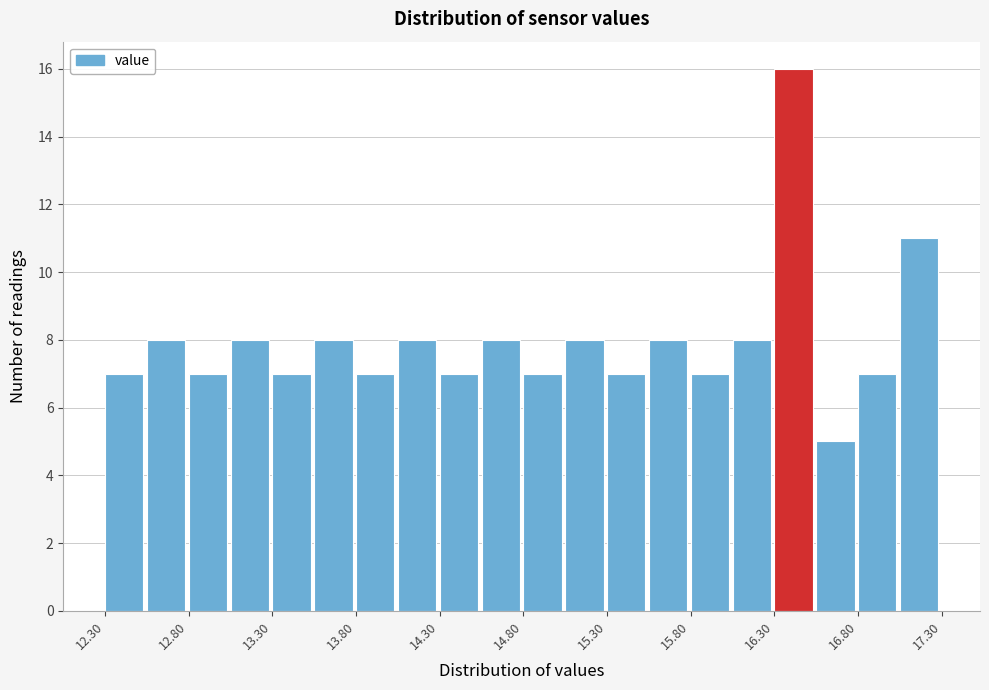

How tall is the bar that spans 16.80 to 17.05 on the x-axis? The values are not printed on the chart, so give them approximately, as read against the axis.

7